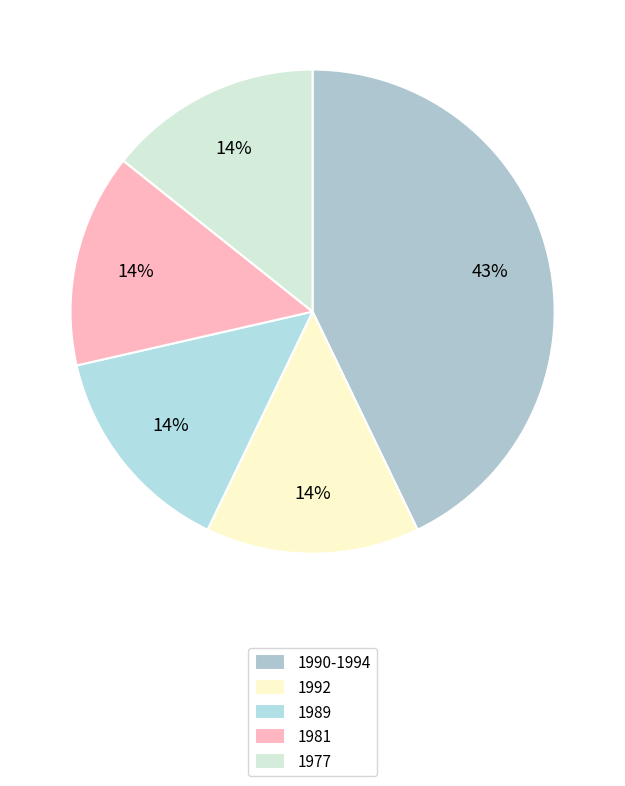

How many slices are in this pie chart?

5